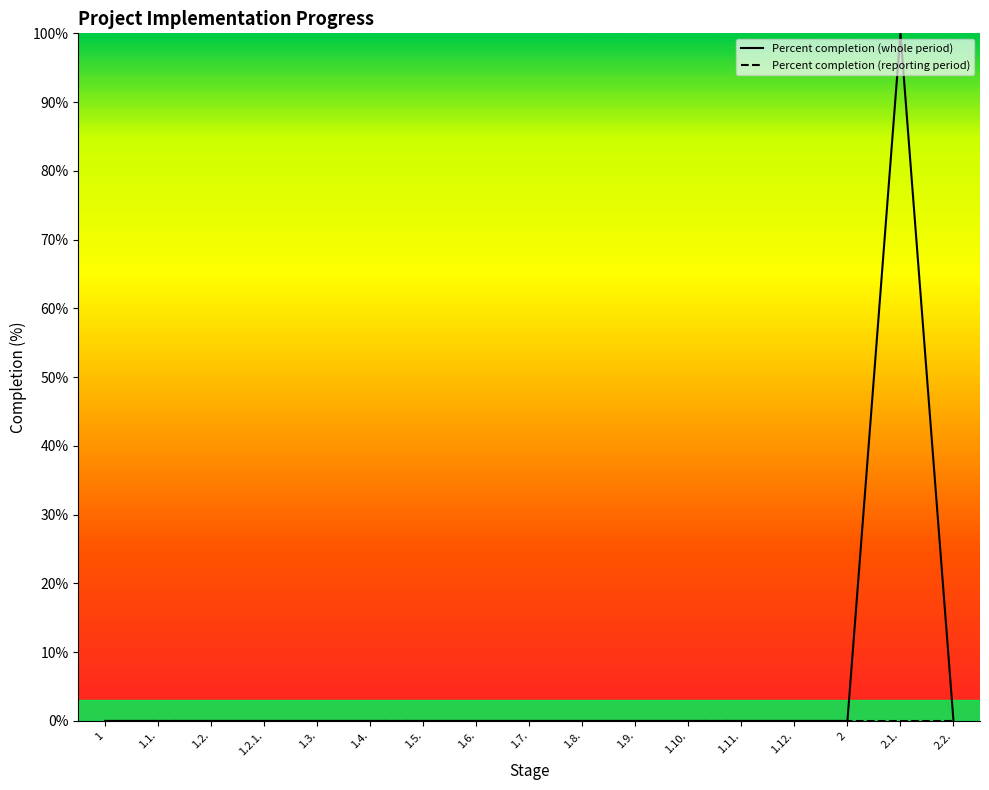

Reading left to right, transcribe all the data shown in this chart.

Percent completion (whole period): 0	0	0	0	0	0	0	0	0	0	0	0	0	0	0	100	0
Percent completion (reporting period): 0	0	0	0	0	0	0	0	0	0	0	0	0	0	0	0	0